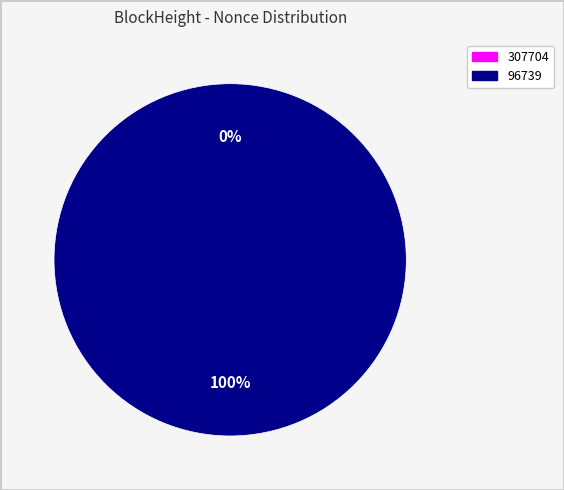

To the nearest percent, what is the combined percentage of 96739 and 307704?

100%